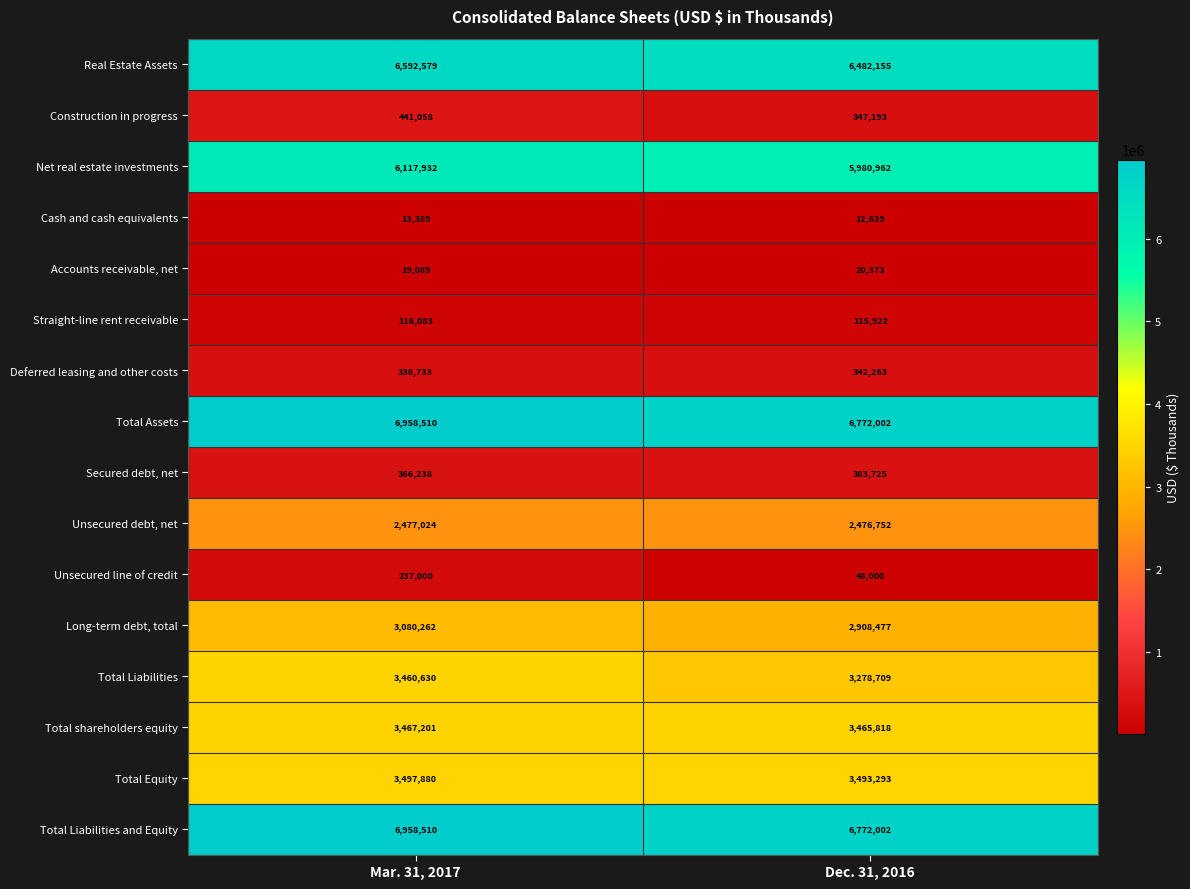

What is the sum of all Construction in progress values?

788251